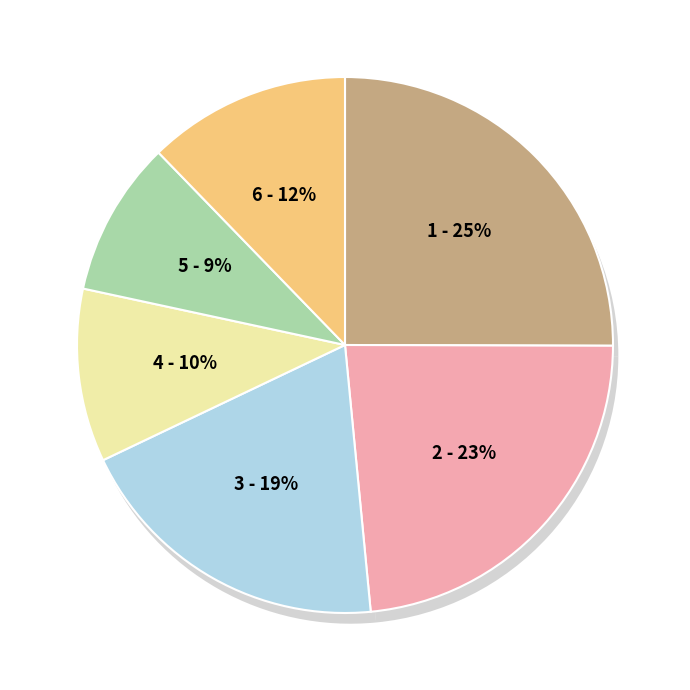

What percentage is the SEVİYE GENÇLİK S.K. slice, to the nearest percent?

26%